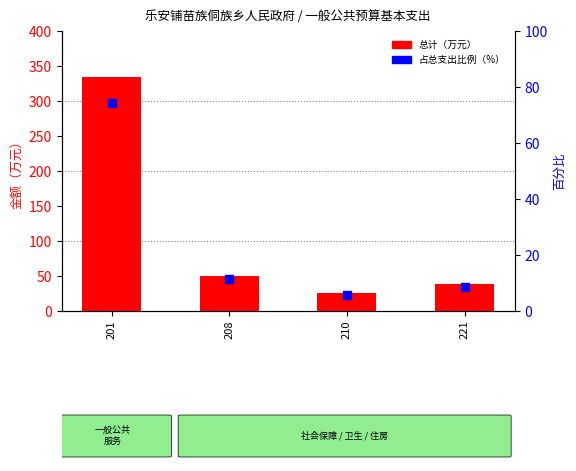

Which series has the largest total across all categories?

总计（万元）